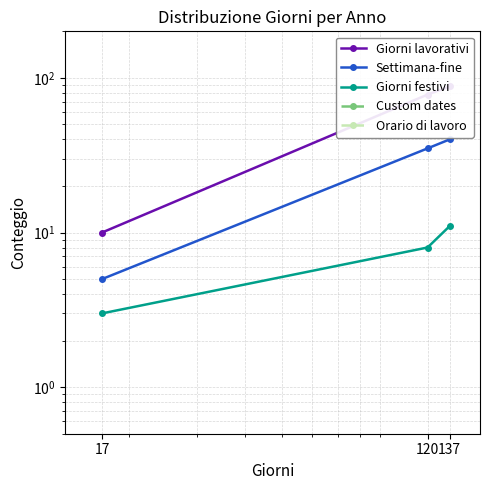

Count the number of data series in this chart.

5